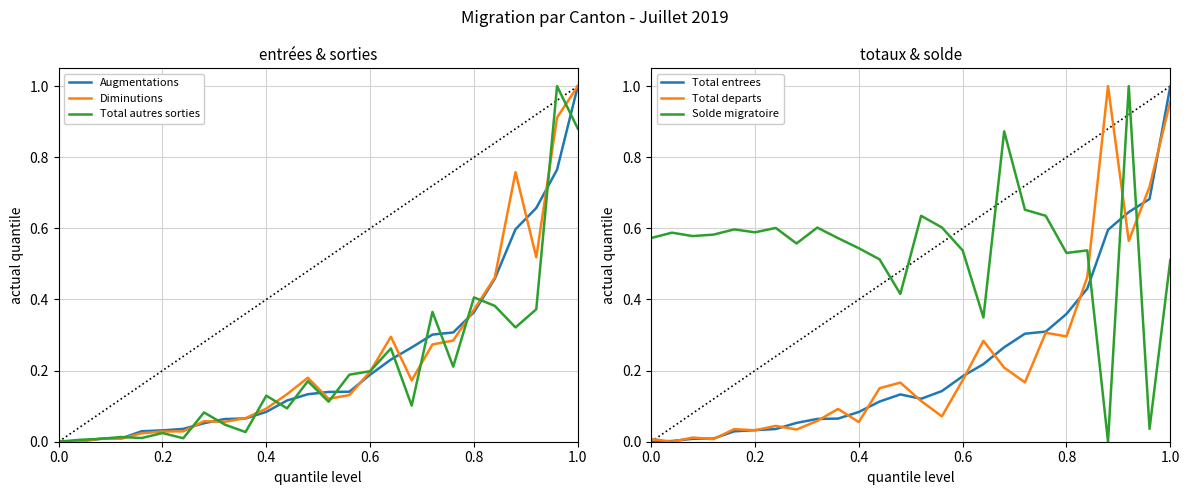

At how many categories does at least one series exceed 0?

26